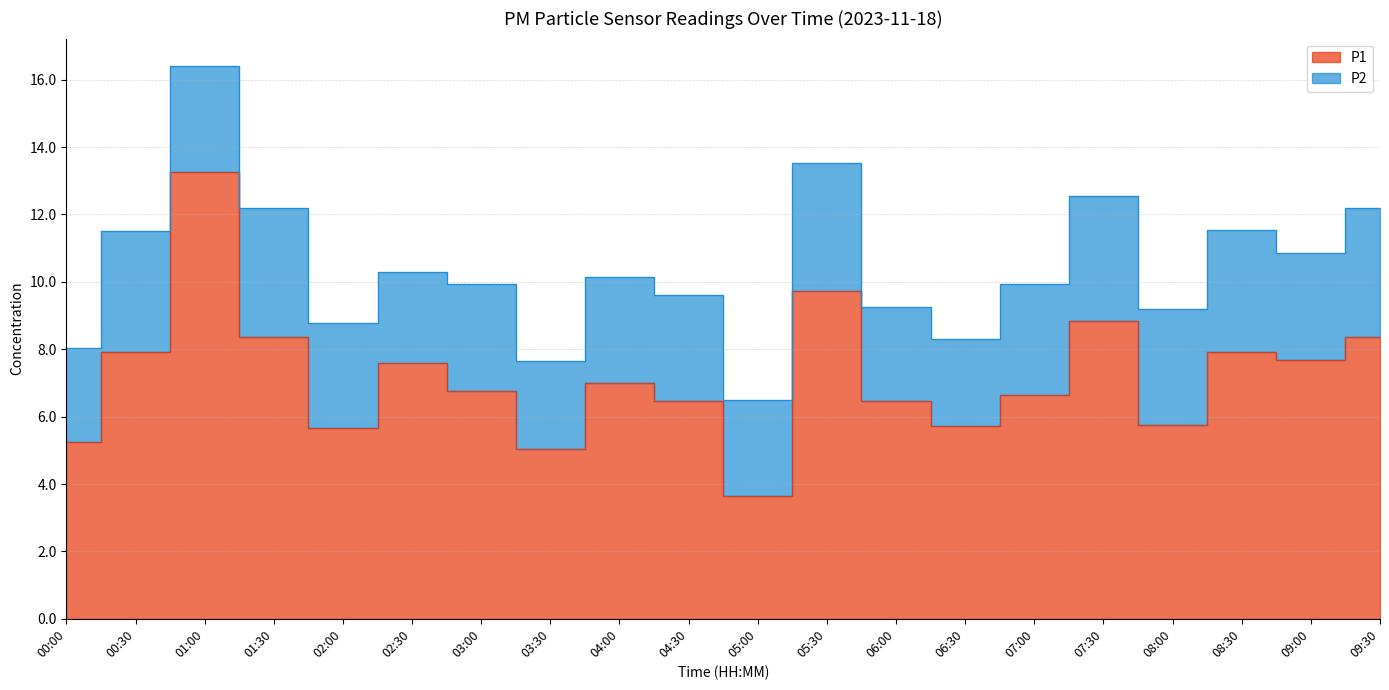

List the labels in order of value, smallest first.

05:00, 03:30, 00:00, 02:00, 06:30, 08:00, 04:30, 06:00, 07:00, 03:00, 04:00, 02:30, 09:00, 00:30, 08:30, 01:30, 09:30, 07:30, 05:30, 01:00